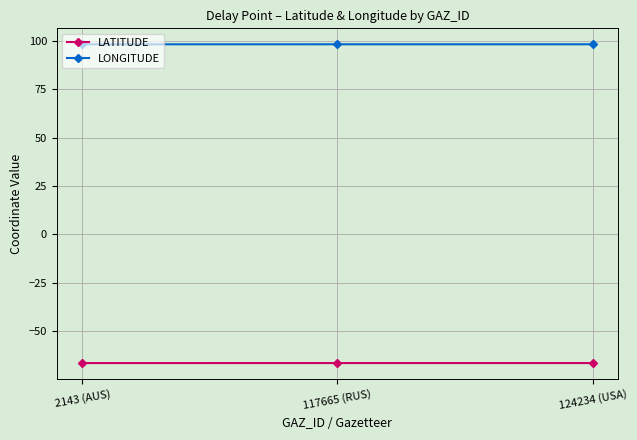

Is the value of LONGITUDE at 124234 (USA) greater than the value of LATITUDE at 124234 (USA)?

Yes